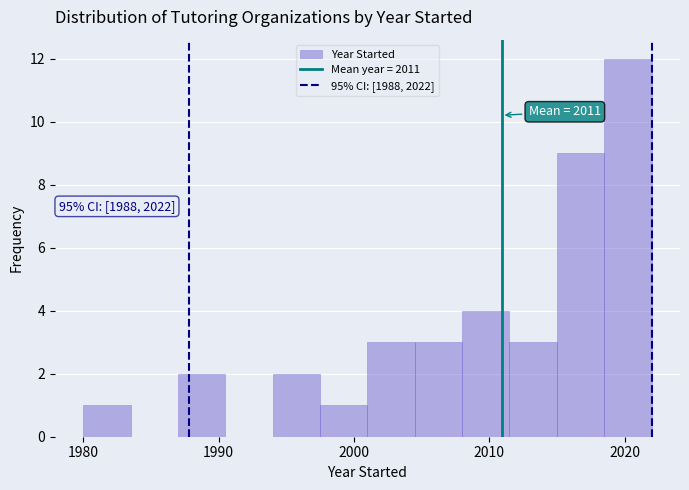

Read against the x-axis, roughly where is the centre of the tallest bar?

2020